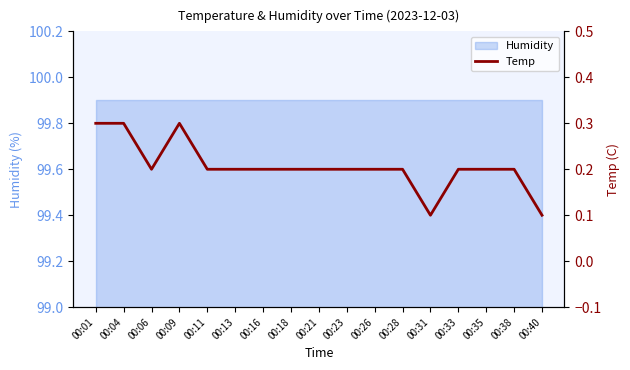

List the labels in order of value, smallest first.

00:31, 00:40, 00:06, 00:11, 00:13, 00:16, 00:18, 00:21, 00:23, 00:26, 00:28, 00:33, 00:35, 00:38, 00:01, 00:04, 00:09